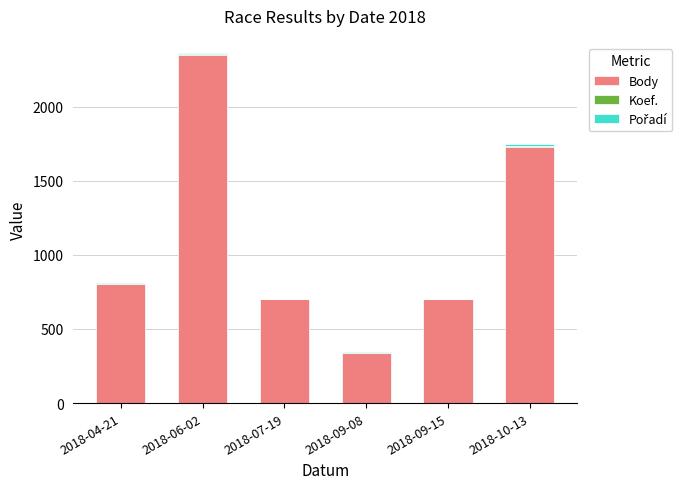

What is the highest value of the Body series?

2346